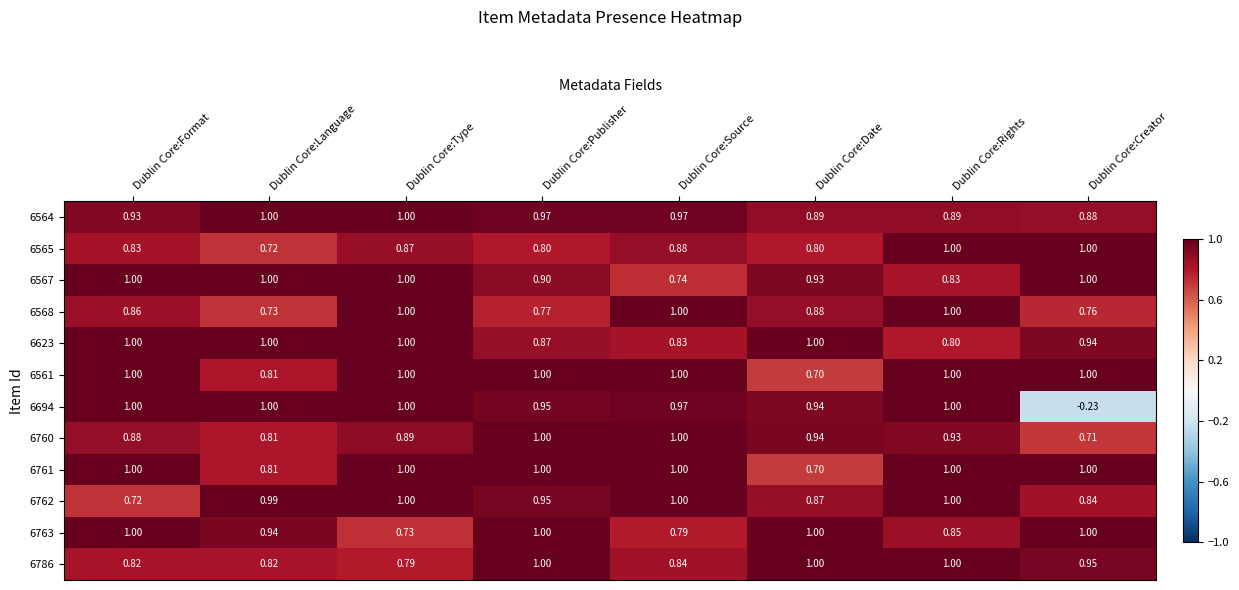

What is the total value across all series at Dublin Core:Publisher?

11.2